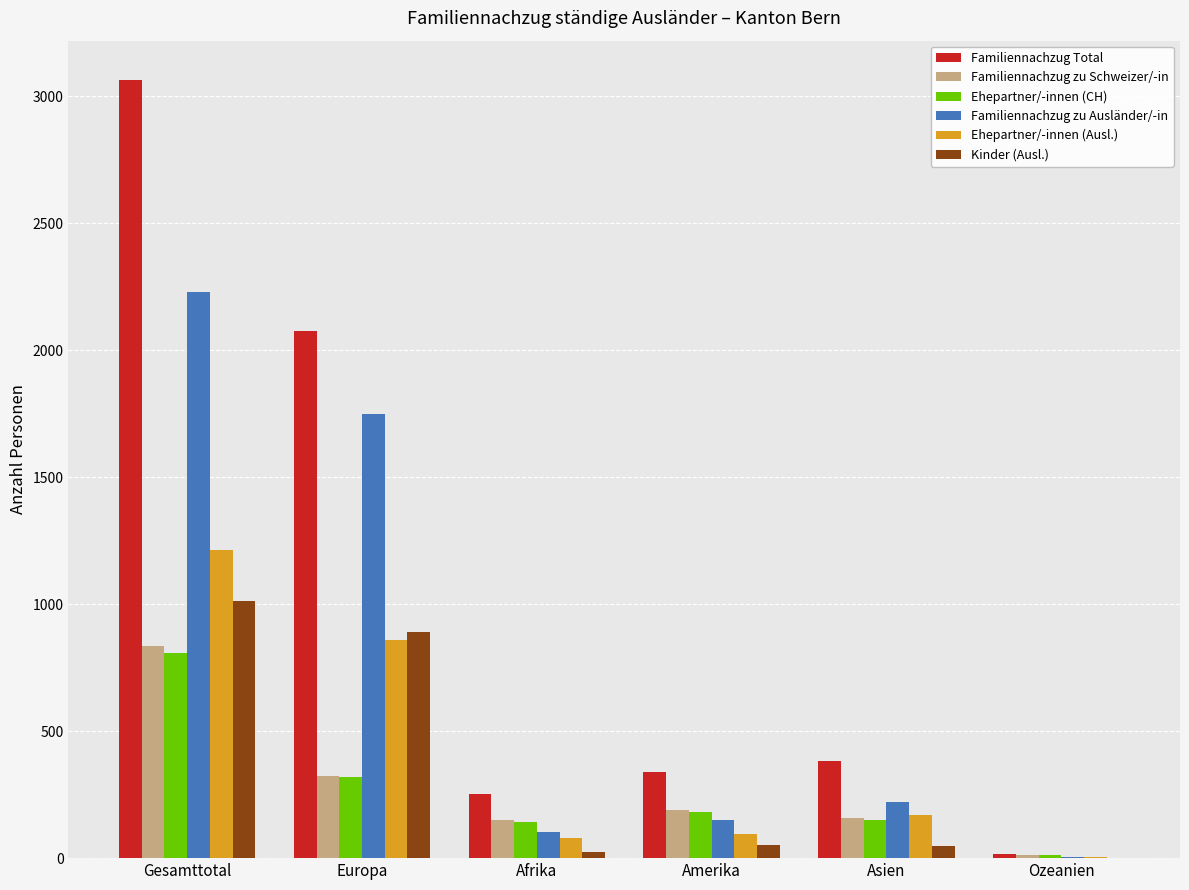

How many categories are shown in the chart?

6